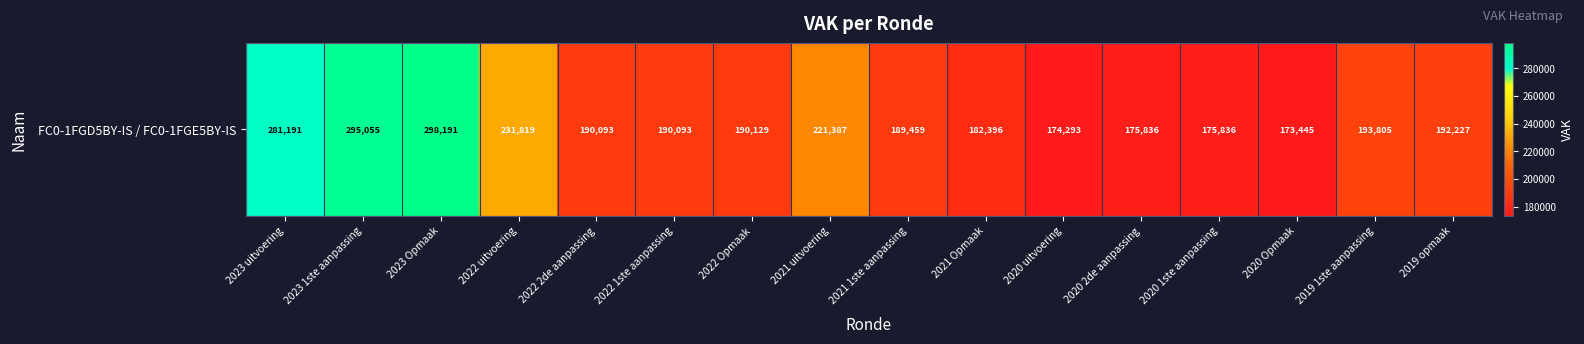

Rank the categories by value from highest to lowest.

2023 Opmaak, 2023 1ste aanpassing, 2023 uitvoering, 2022 uitvoering, 2021 uitvoering, 2019 1ste aanpassing, 2019 opmaak, 2022 Opmaak, 2022 2de aanpassing, 2022 1ste aanpassing, 2021 1ste aanpassing, 2021 Opmaak, 2020 2de aanpassing, 2020 1ste aanpassing, 2020 uitvoering, 2020 Opmaak